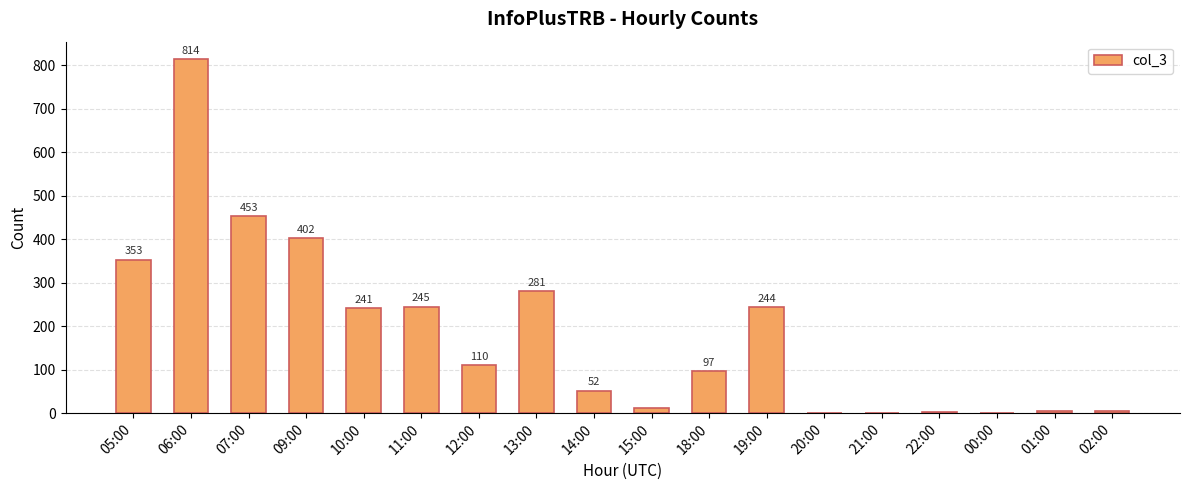

What is the sum of the values at 14:00 and 02:00?

57